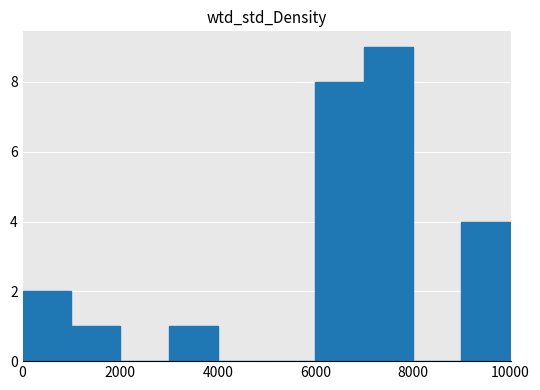

Reading left to right, list every bar in this chart as the range it spans on the x-axis followed by its height. Neither the bar edges nor the heights are printed on the chart, so give them approximately, as read against the axes.

0 to 1000: 2
1000 to 2000: 1
2000 to 3000: 0
3000 to 4000: 1
4000 to 5000: 0
5000 to 6000: 0
6000 to 7000: 8
7000 to 8000: 9
8000 to 9000: 0
9000 to 10000: 4